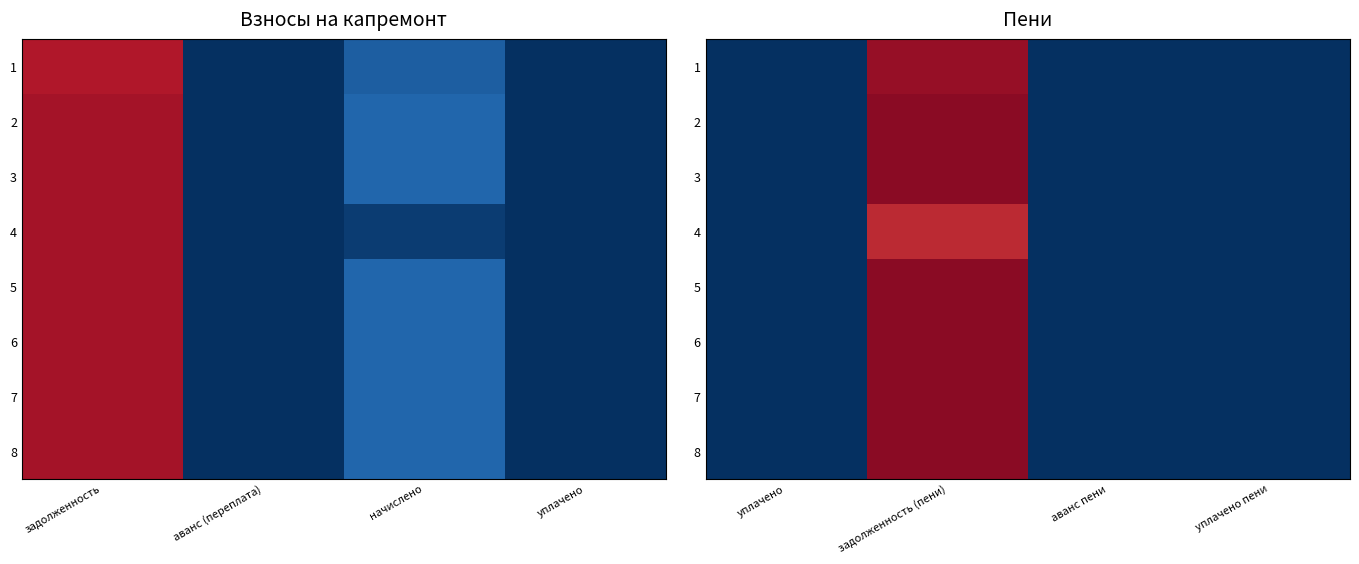

What is the difference between the 3 values at задолженность (пени) and уплачено пени?

52408.6